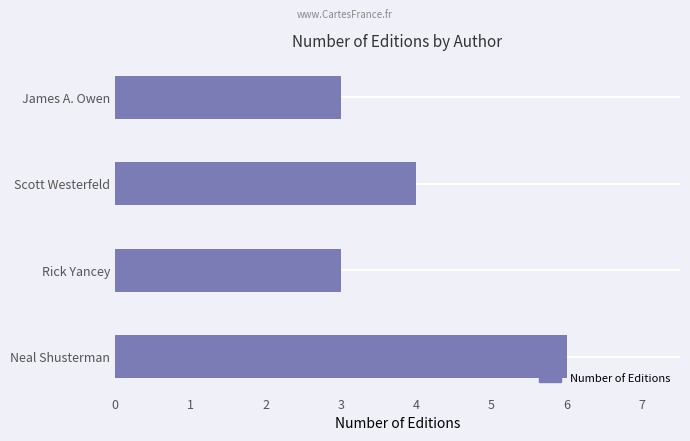

The value at James A. Owen is 1. True or false?

False